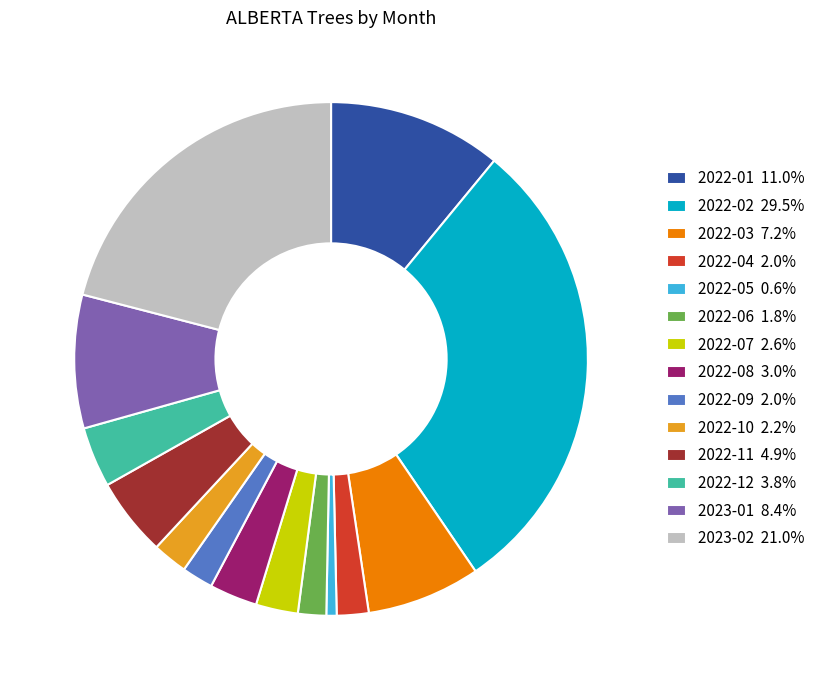

Do 2022-11 4.9% and 2022-05 0.6% together represent more than half of the pie?

No